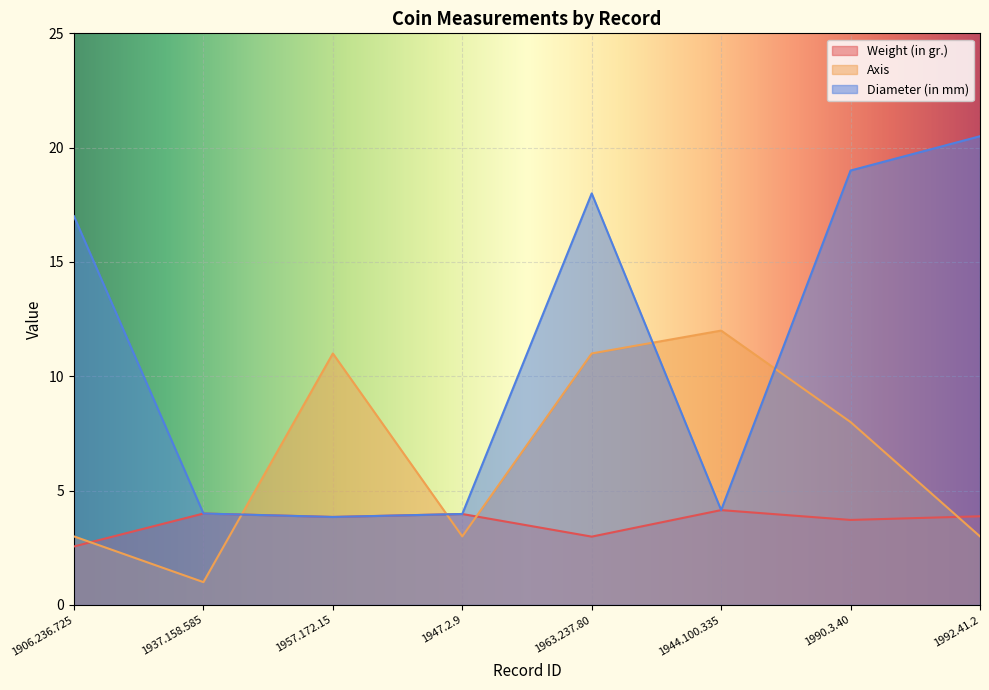

At which category does Diameter (in mm) reach its first local peak?

1963.237.80